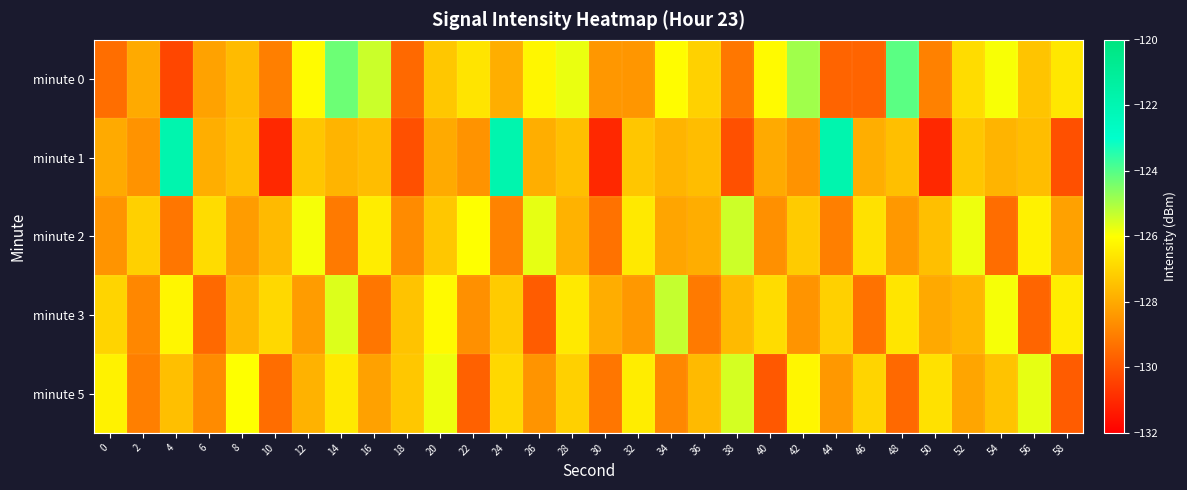

At which category is the sum across all series the highest?

24